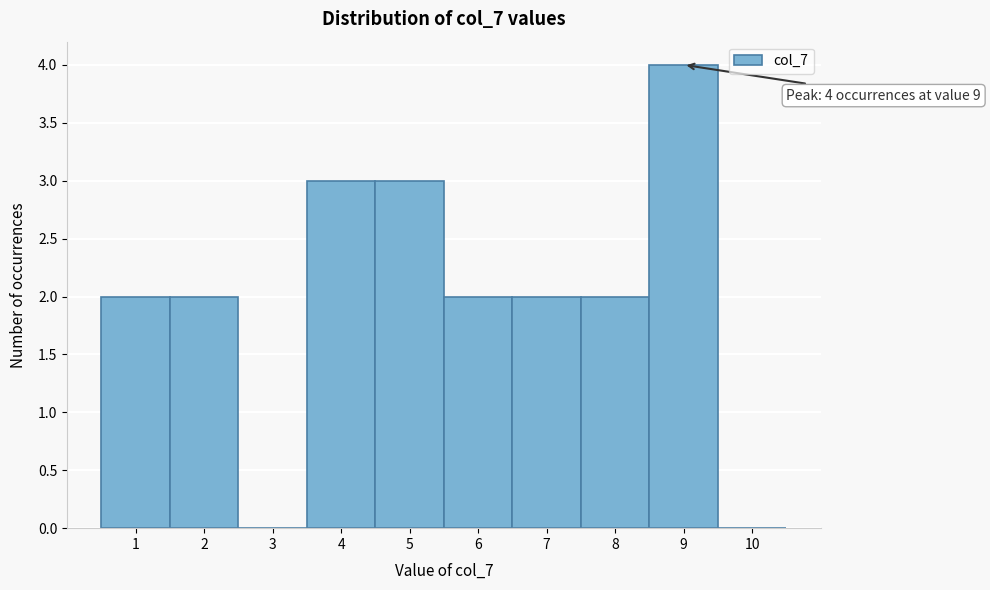

Which range on the x-axis has the tallest bar?

8.5 to 9.5